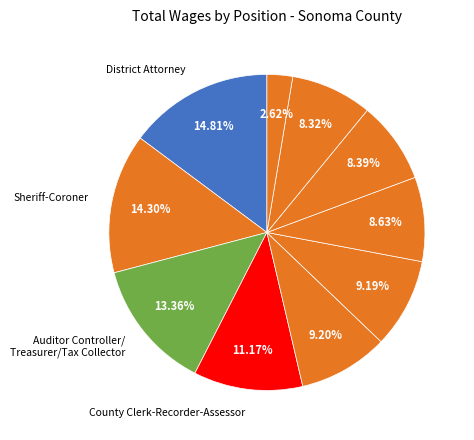

How many segments does this pie chart have?

10